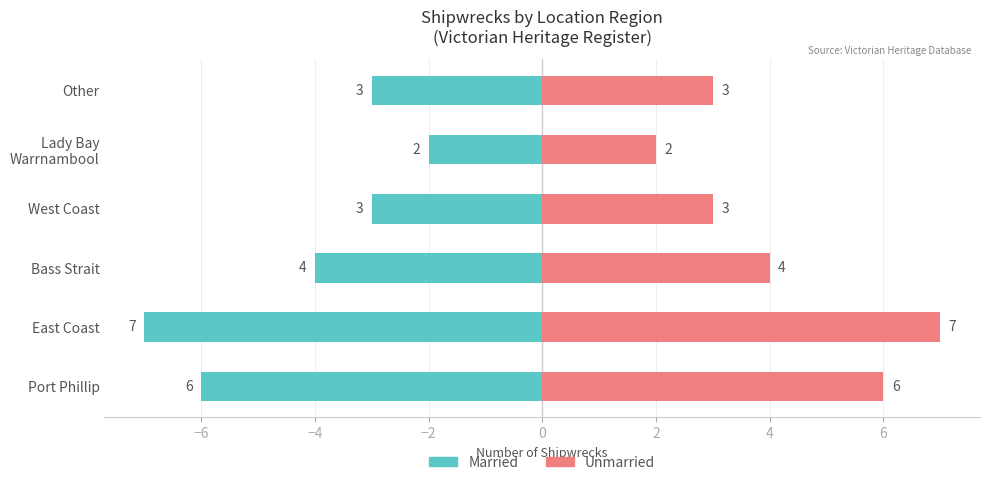

Between West Coast and Other, which series saw the biggest shift?

Married